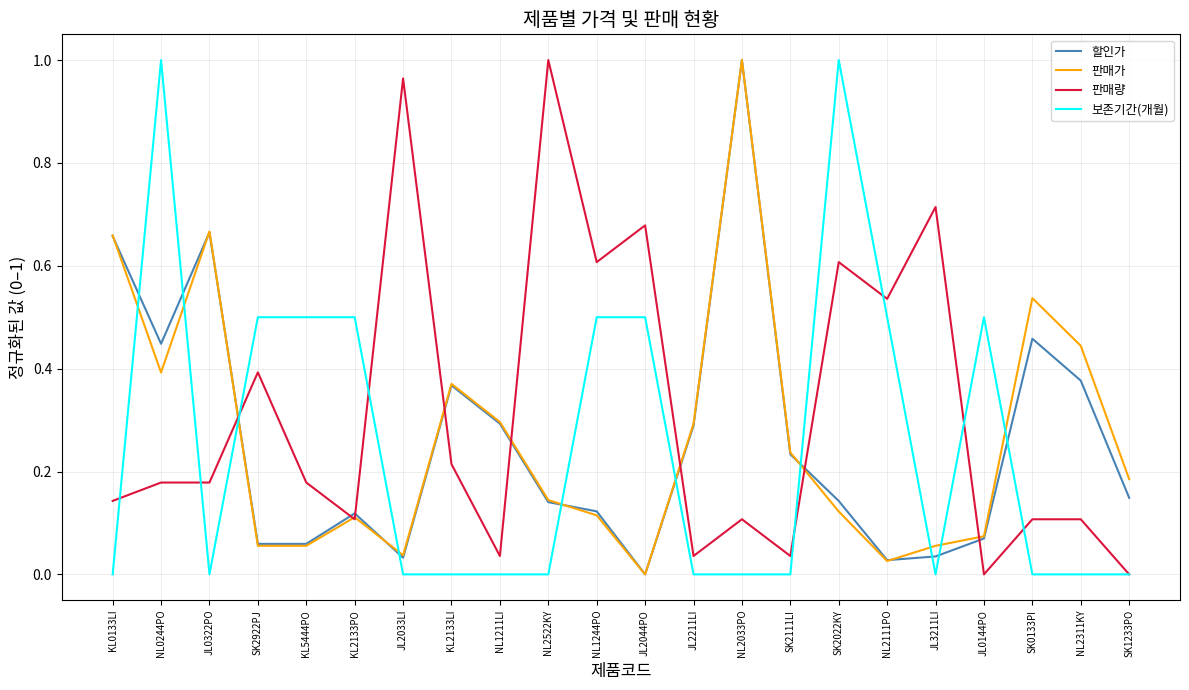

Which category has the highest value in the 할인가 series?

NL2033PO